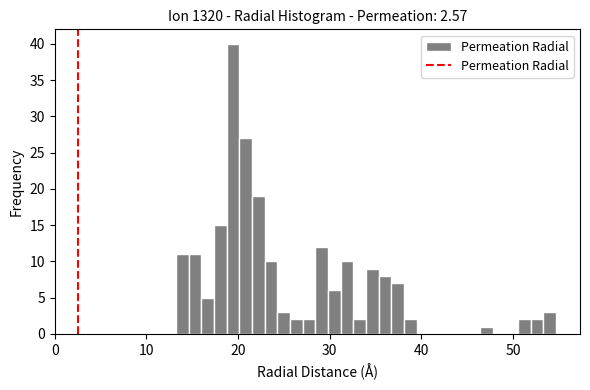

Read against the x-axis, roughly where is the centre of the tallest bar?

19